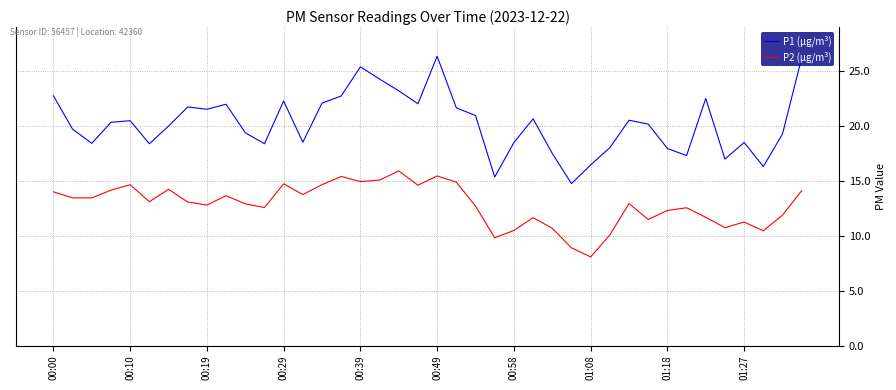

List the series in order of their overall mean, highest first.

P1 (µg/m³), P2 (µg/m³)